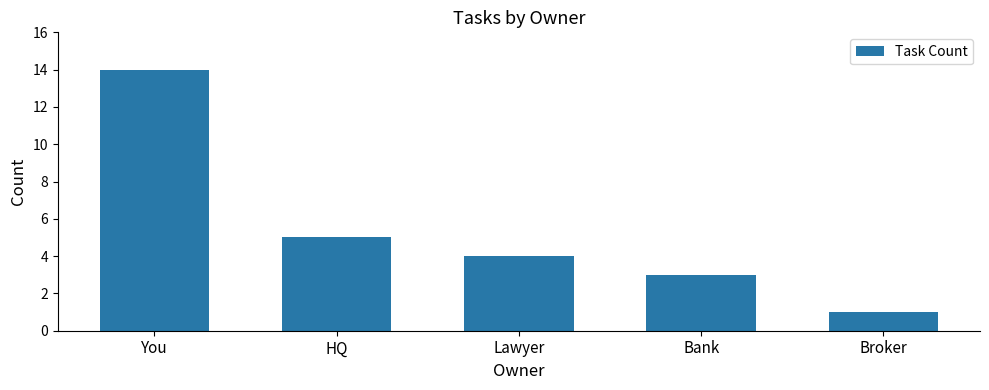

What is the difference between the maximum and minimum values?

13